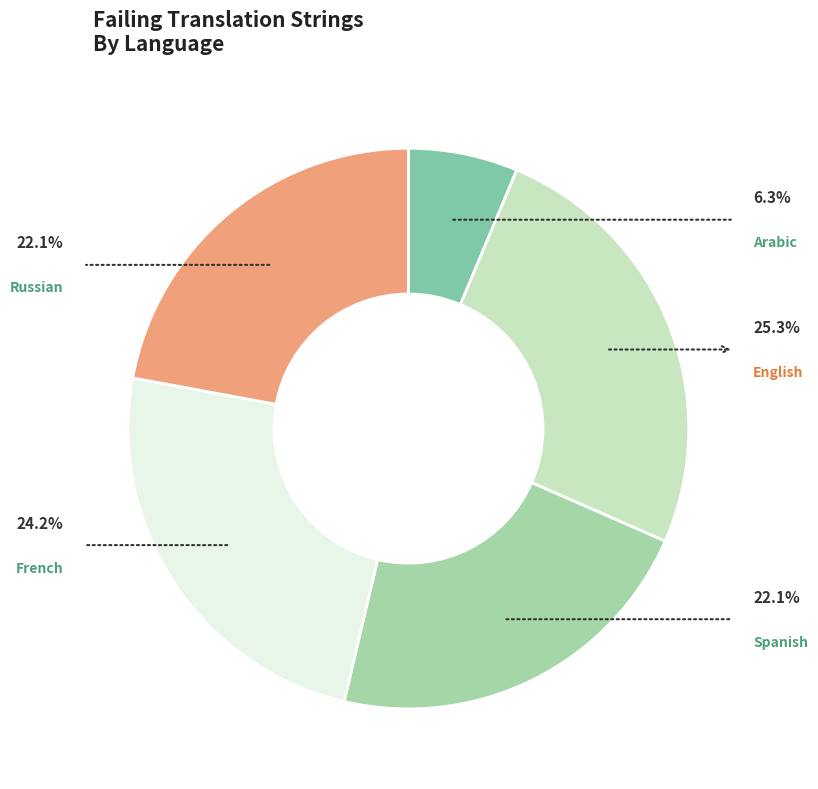

To the nearest percent, what percentage of the pie is Russian?

22%